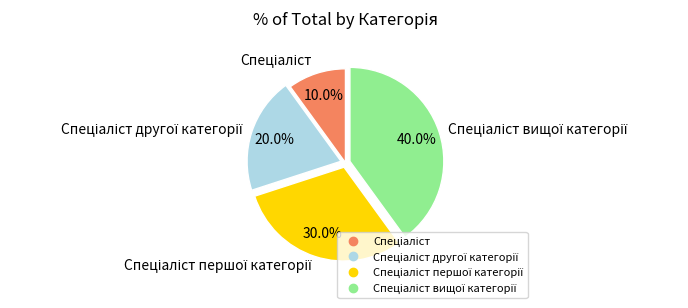

Does any single category account for the majority?

No